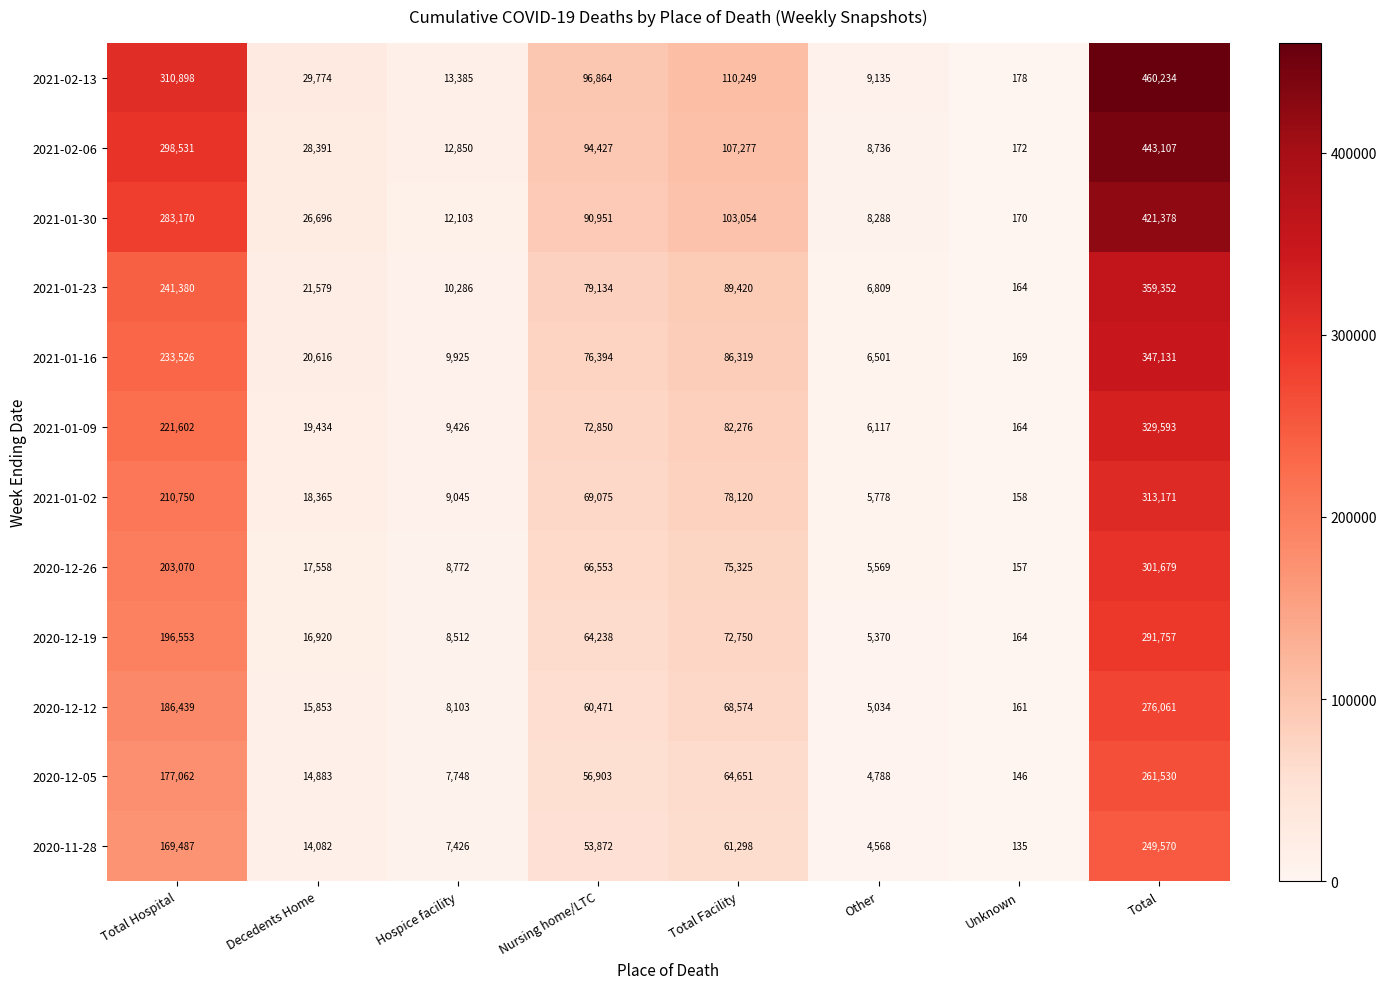

Count the number of data series in this chart.

12